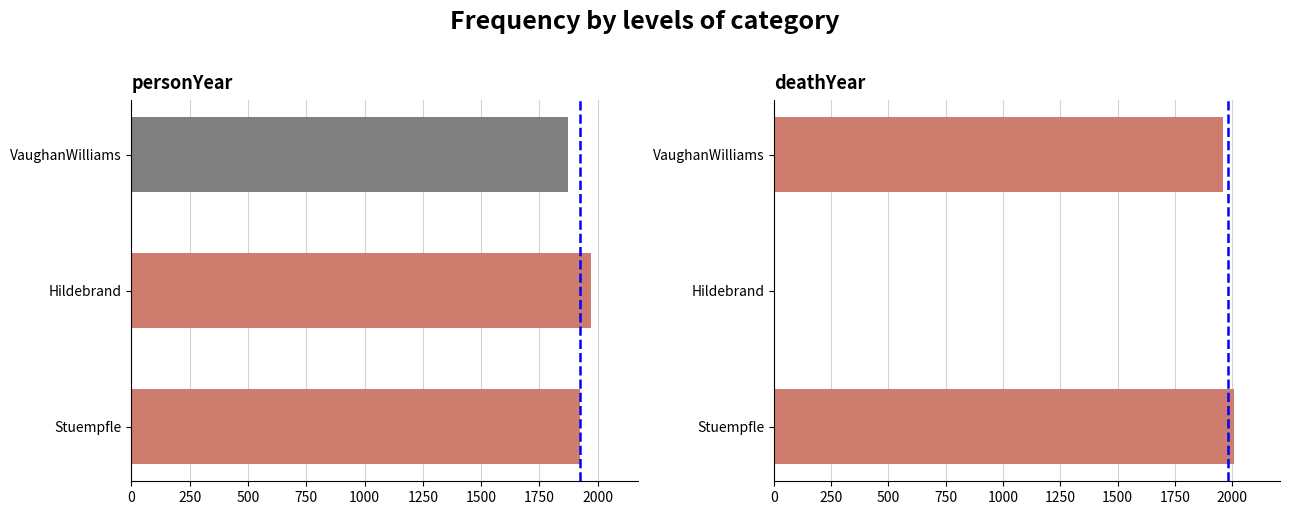

How many data points in personYear are above 1923?

1